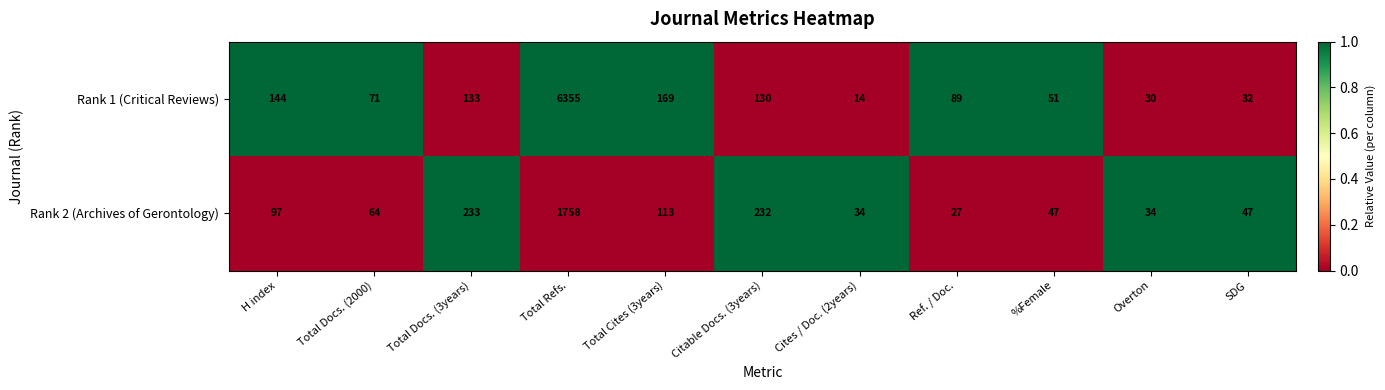

Is it true that Rank 2 (Archives of Gerontology) equals 64 at Total Docs. (2000)?

True